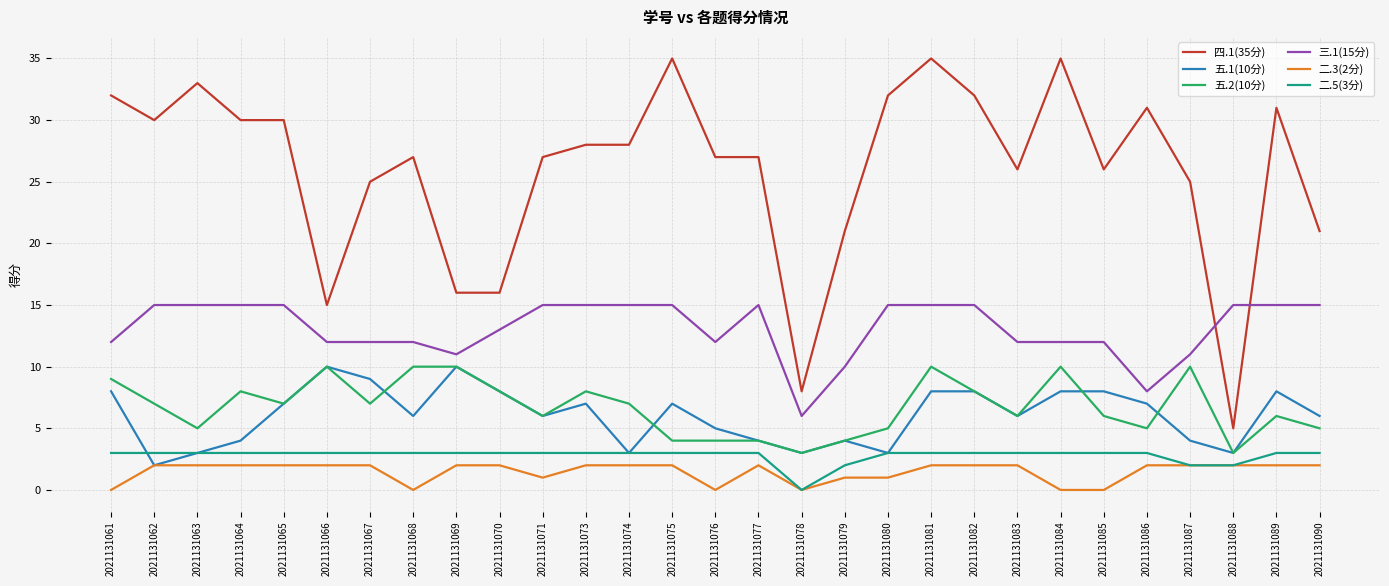

Between 2021131068 and 2021131073, which series saw the biggest shift?

三.1(15分)